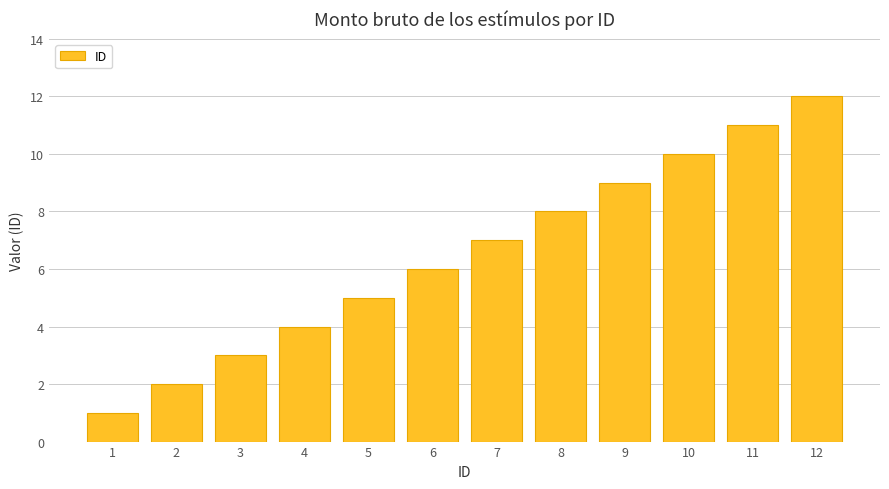

Is it true that the value at 6 is 8?

False